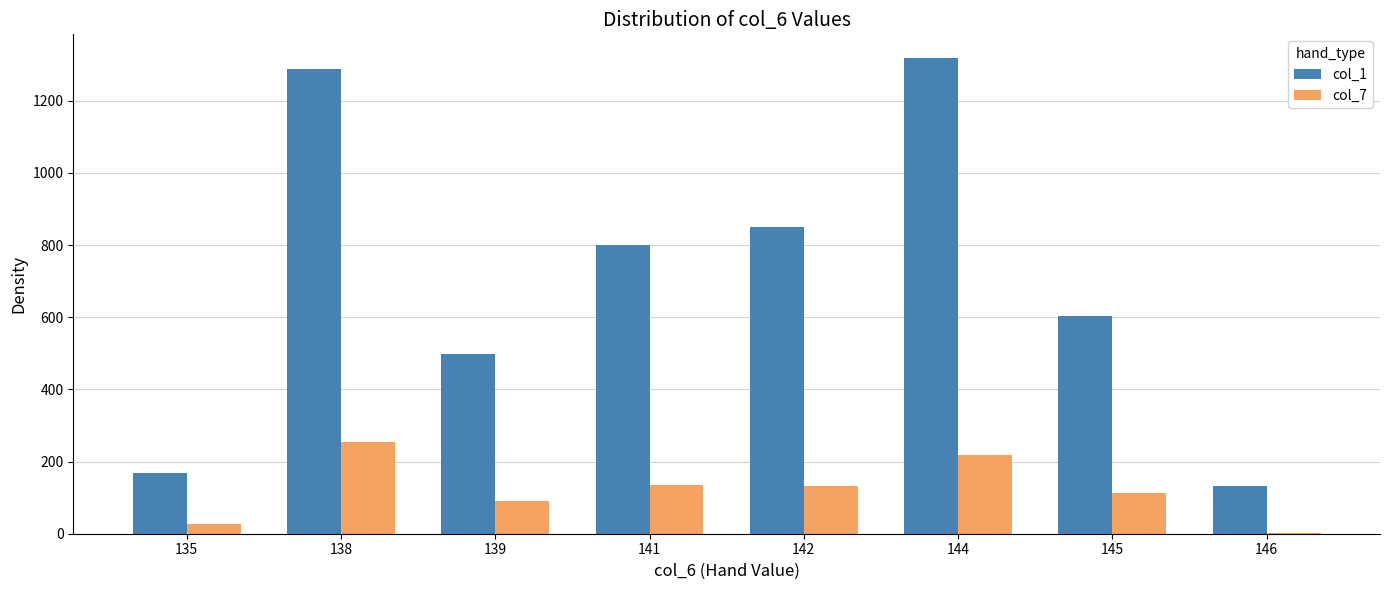

What are all the series names shown in the legend?

col_1, col_7